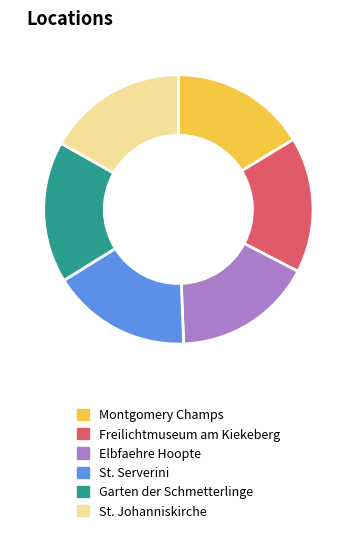

What is the ratio of the value at St. Johanniskirche to the value at Montgomery Champs?

1.0